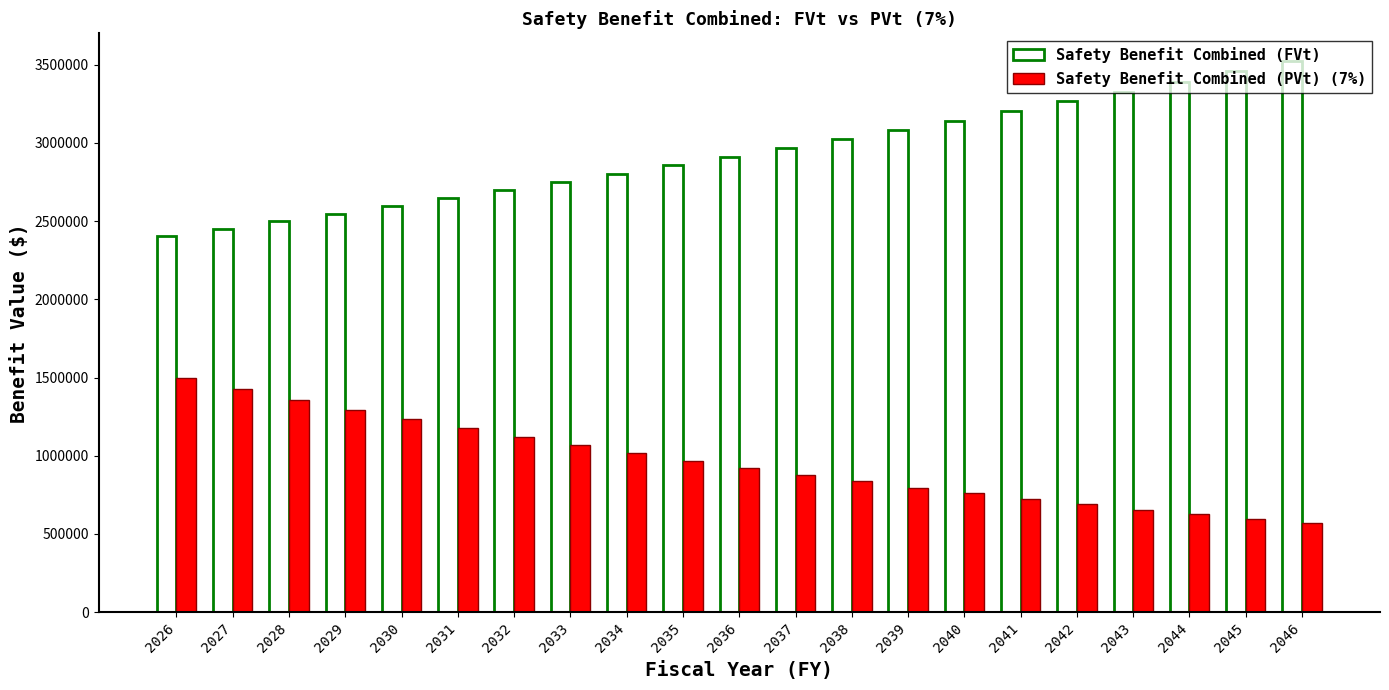

Reading right to left, what are all the values shown in this chart?

Safety Benefit Combined (FVt): 3524931.7	3458188.6	3392709.3	3328469.9	3265446.8	3203616.9	3142957.9	3083447.3	3025063.6	2967785.3	2911591.6	2856461.9	2802376.1	2749314.3	2697257.2	2646185.8	2596081.5	2546925.8	2498700.9	2451389.1	2404973.1
Safety Benefit Combined (PVt) (7%): 567268.5	595484.5	625103.9	656196.6	688835.8	723098.5	759065.5	796821.4	836455.3	878060.6	921735.3	967582.5	1015710.0	1066231.5	1119265.9	1174938.2	1233379.6	1294727.9	1359127.7	1426730.8	1497696.4